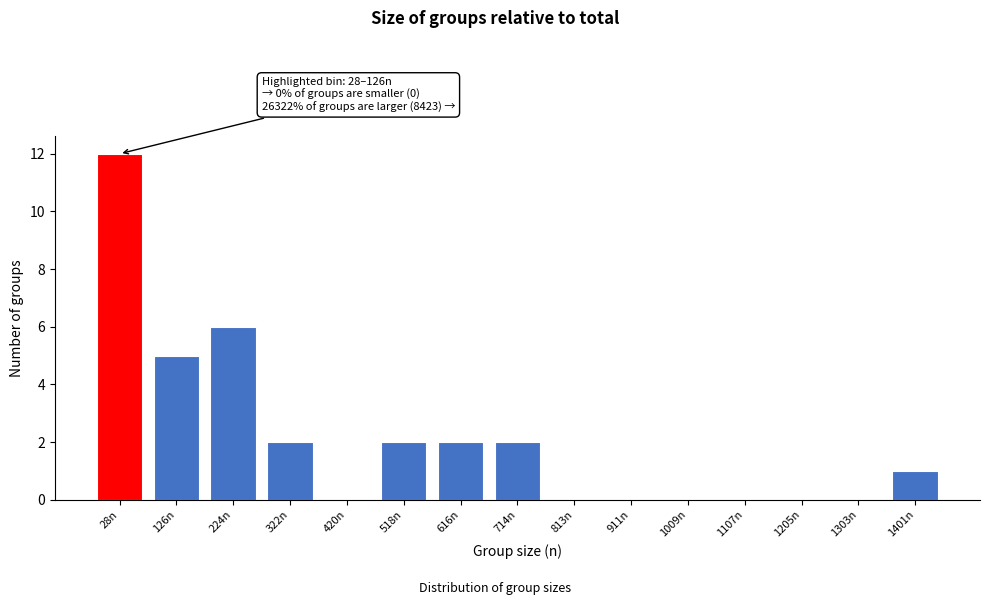

Reading left to right, what are all the values shown in this chart?

28n=12	126n=5	224n=6	322n=2	420n=0	518n=2	616n=2	714n=2	813n=0	911n=0	1009n=0	1107n=0	1205n=0	1303n=0	1401n=1